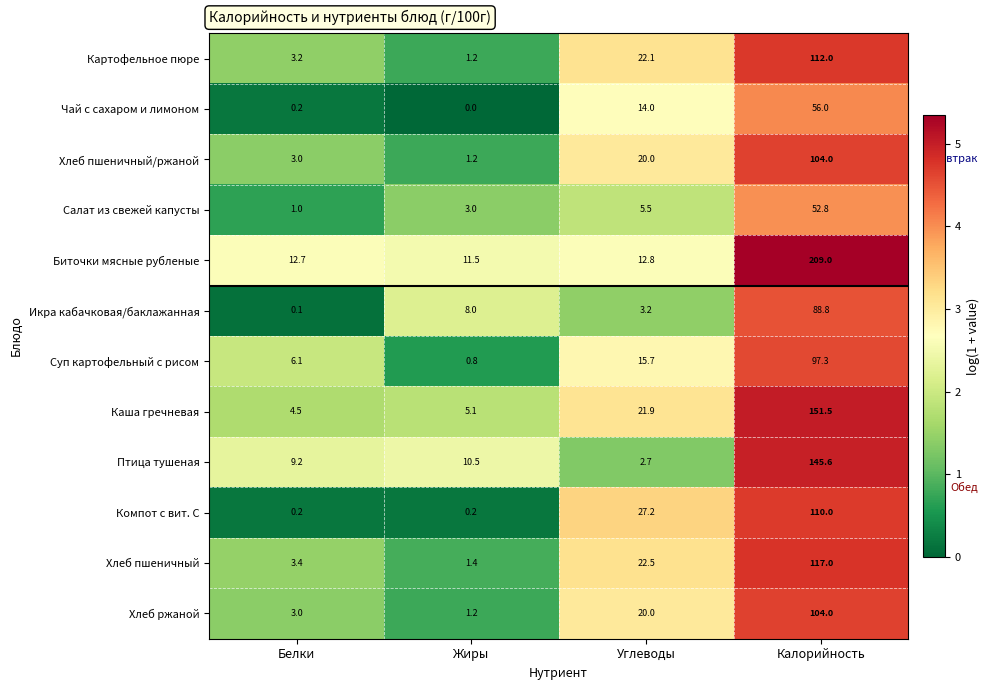

At which category does the chart reach its minimum across all series?

Жиры